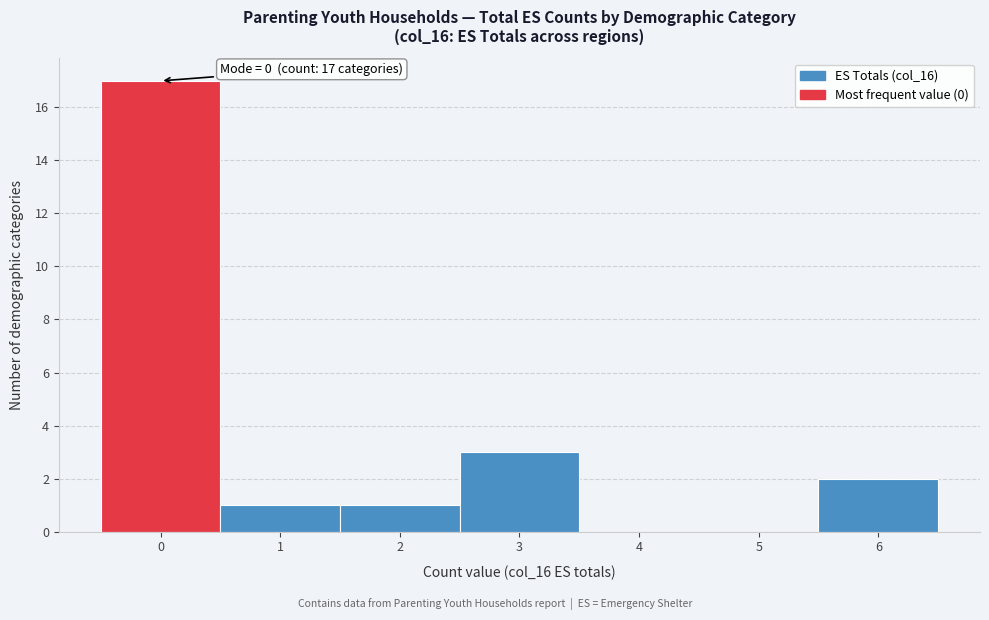

Over which range of the x-axis is the bar tallest?

-0.5 to 0.5